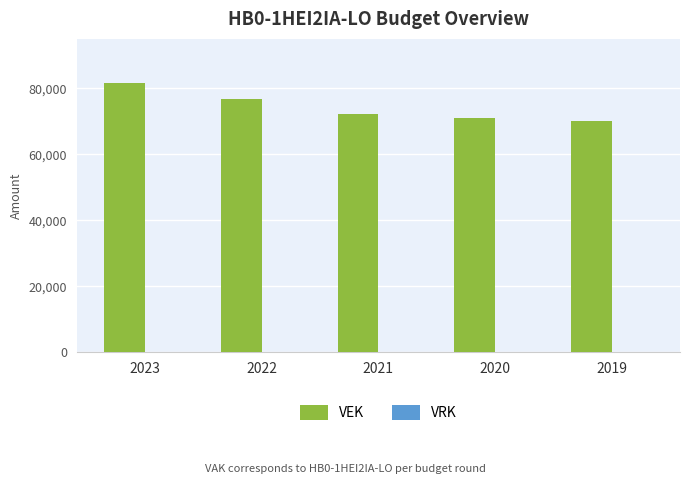

Are the bars horizontal?

No